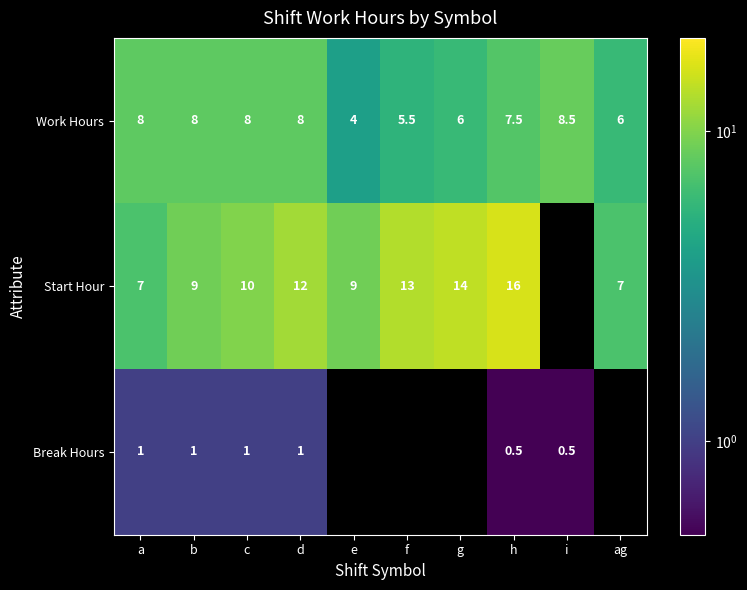

What is the average value of the Work Hours series?

7.0